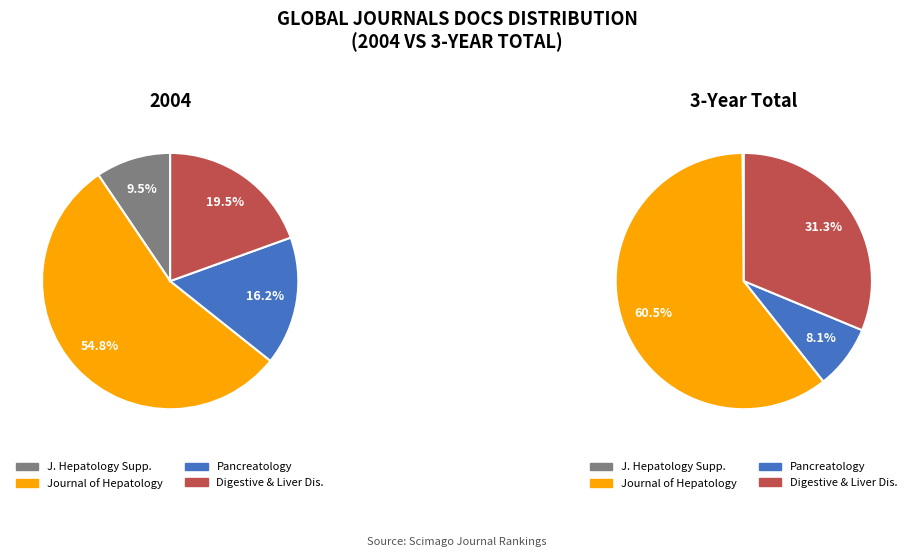

Do values_3years and values_2004 together represent more than half of the pie?

Yes